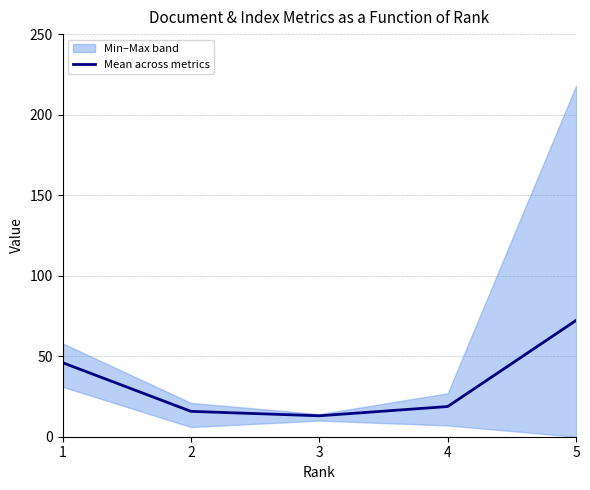

What is the ratio of the value at 1 to the value at 2?

2.9